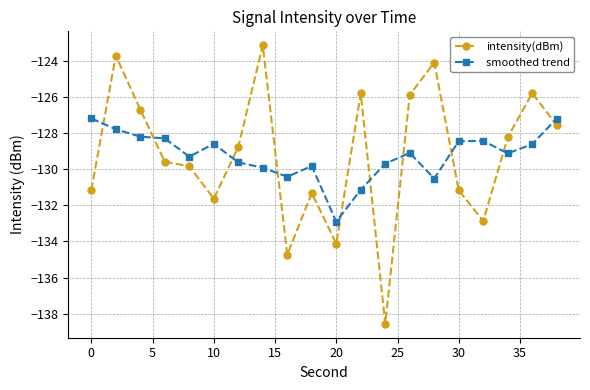

How many interior local valleys does the intensity(dBm) series have?

5